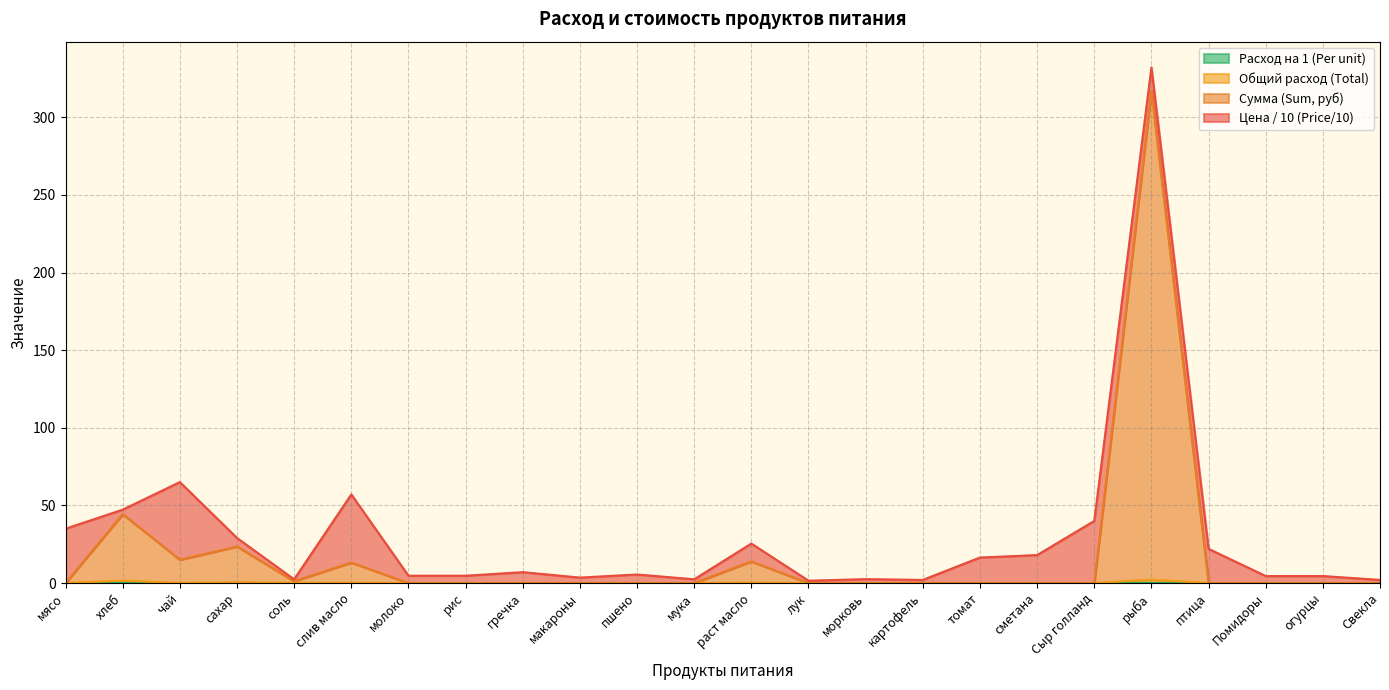

Does the chart have visible grid lines?

Yes